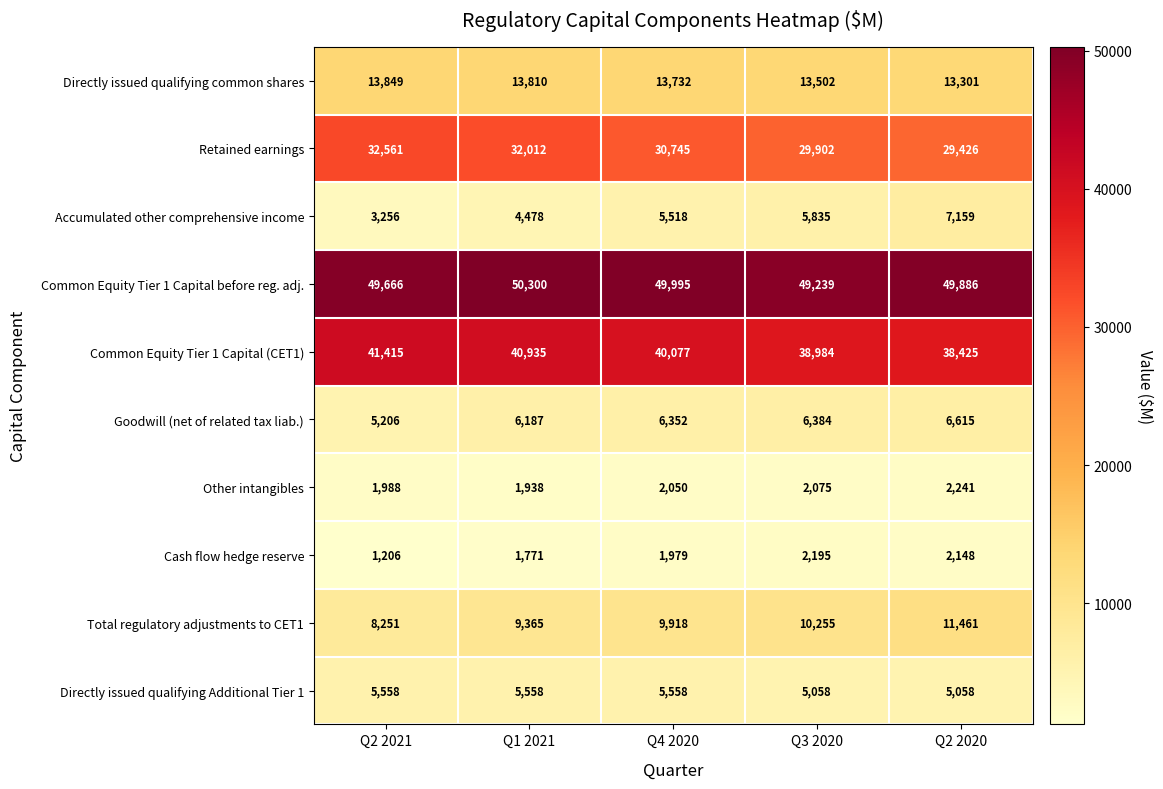

The Directly issued qualifying common shares series shows 13810 at Q1 2021. True or false?

True